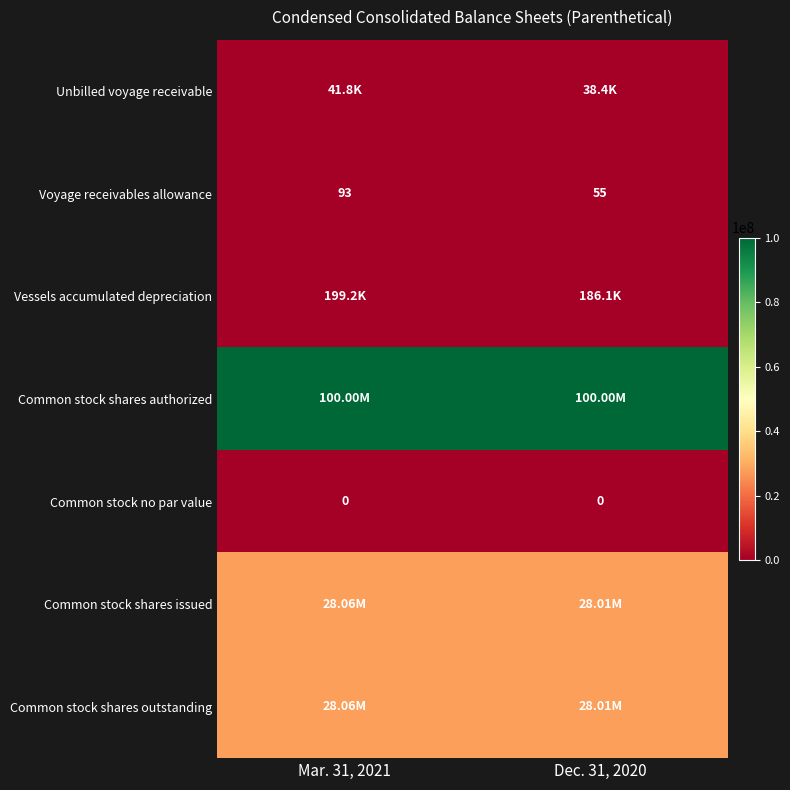

What is the sum of the Voyage receivables allowance values at Mar. 31, 2021 and Dec. 31, 2020?

148